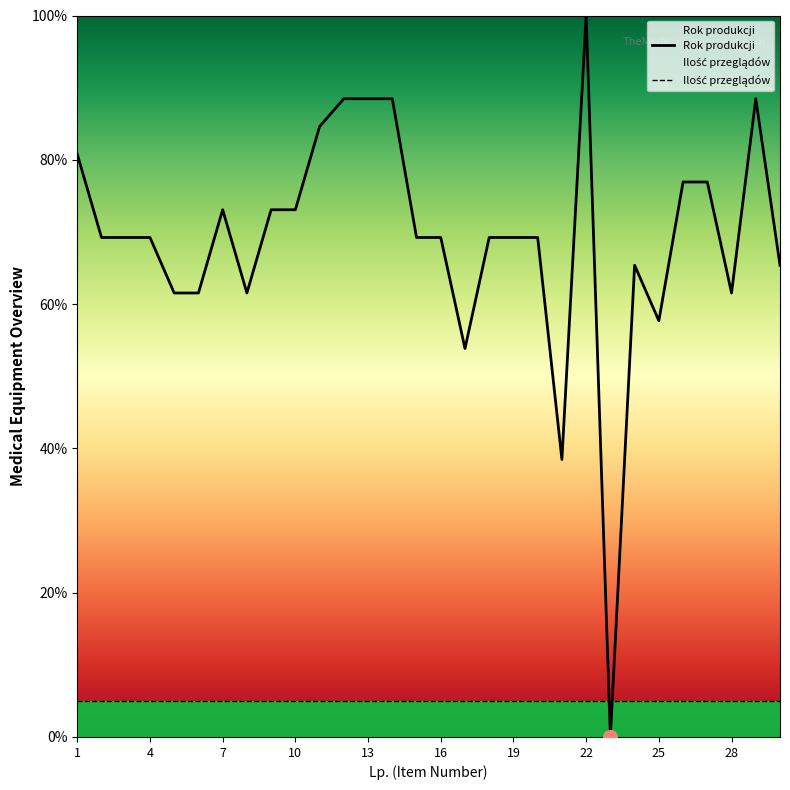

What is the ratio of the value at 15 to the value at 8?

1.1